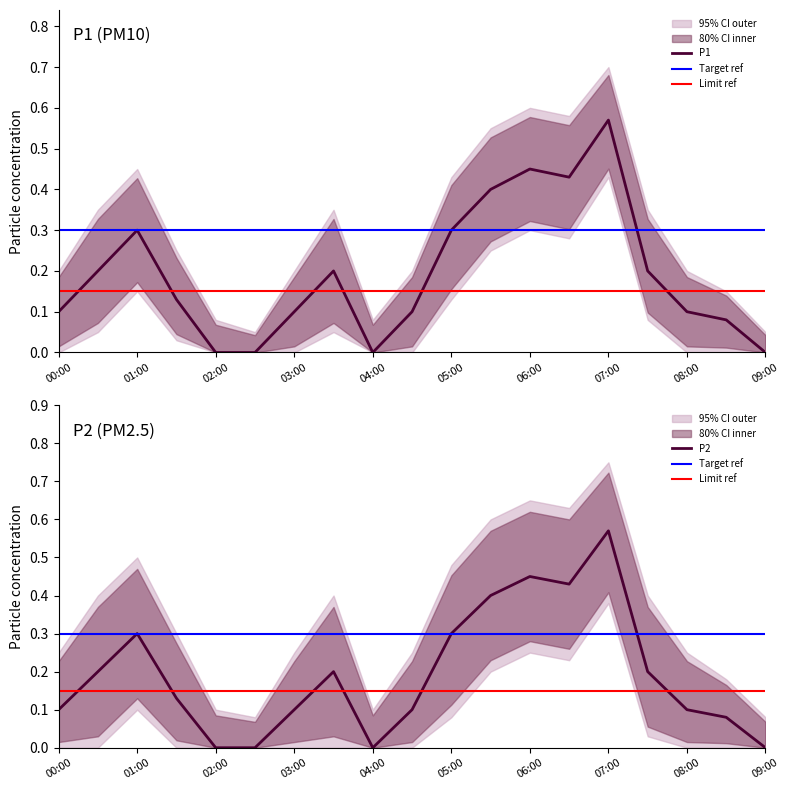

Which category has the highest value in the P1 series?

07:00